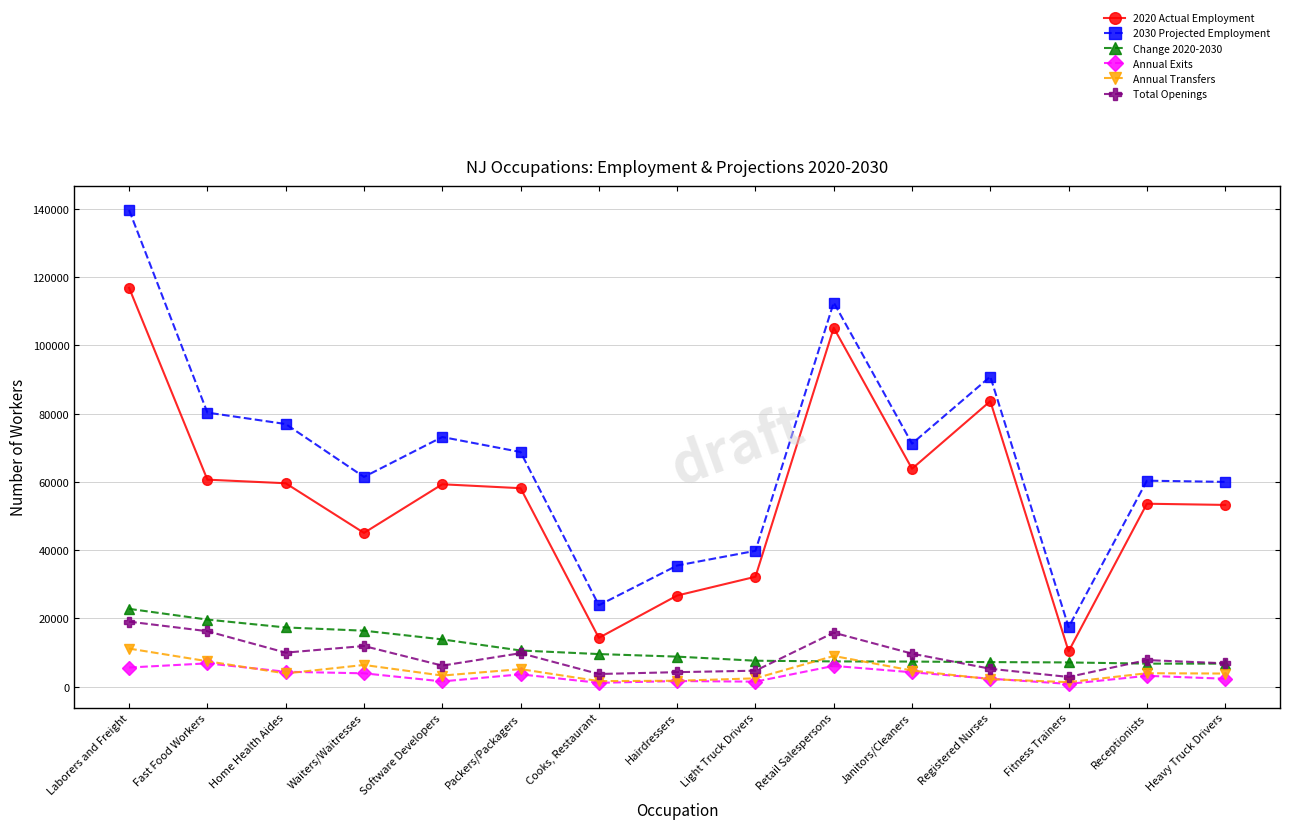

True or false: 2030 Projected Employment and Annual Transfers cross at least once.

False